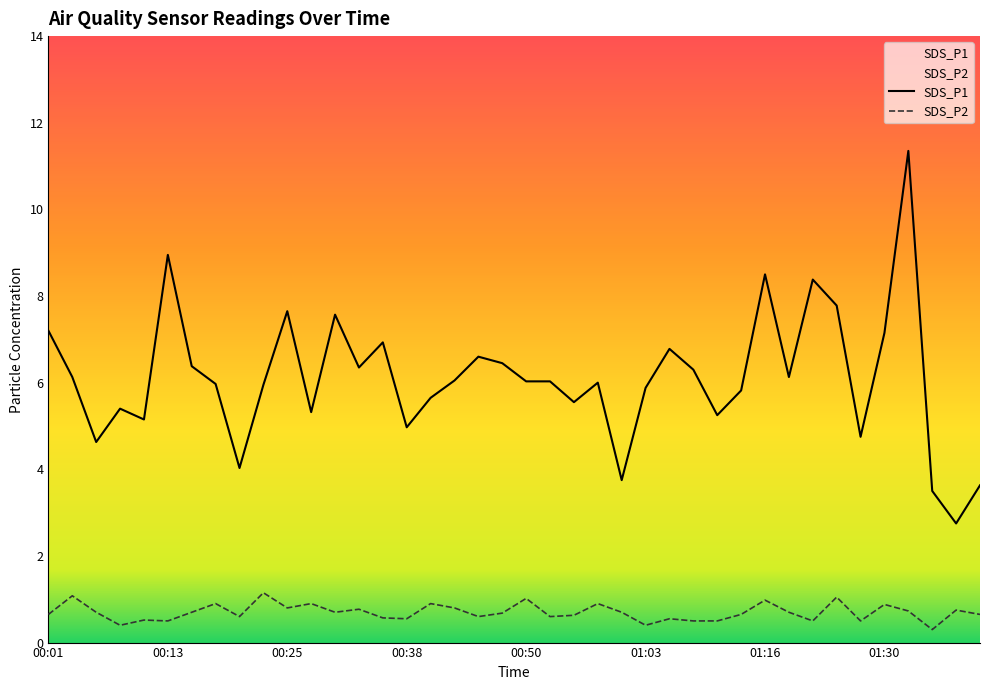

What is the average value of the SDS_P2 series?

0.7